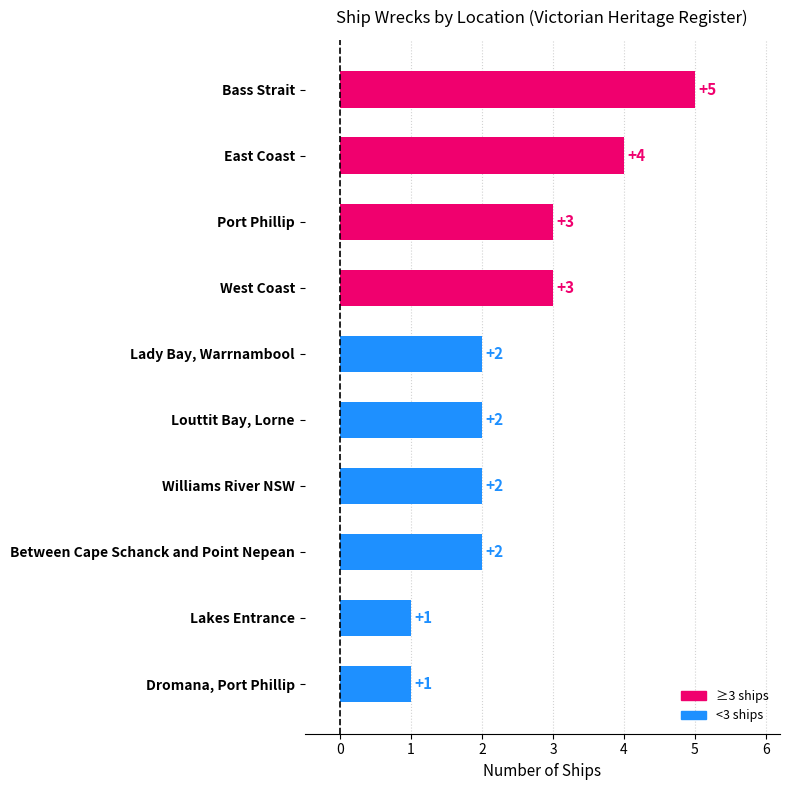

Are the bars horizontal?

Yes